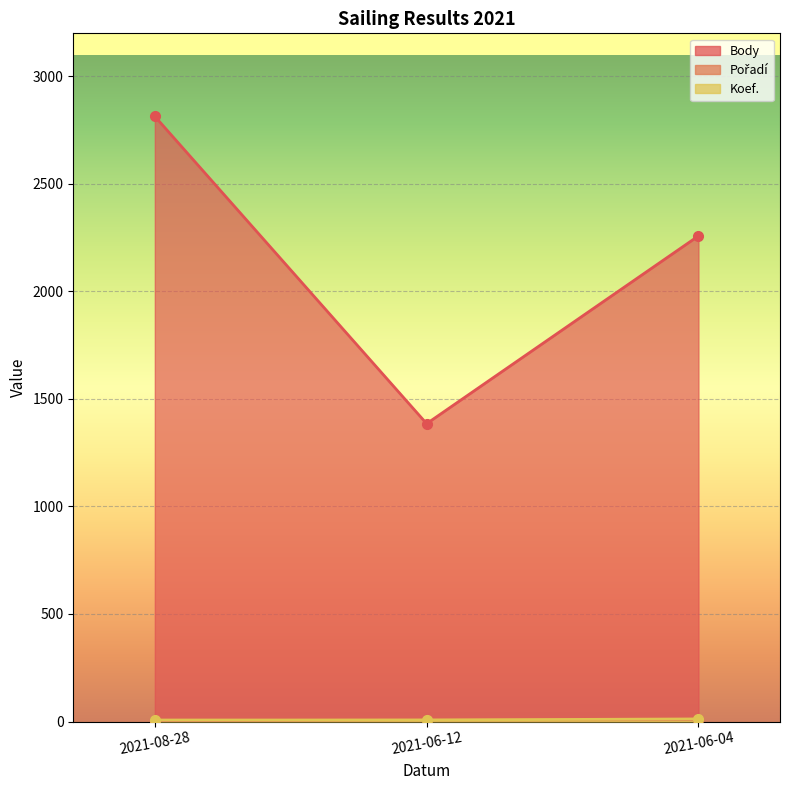

Does the chart display data point markers on the line(s)?

Yes